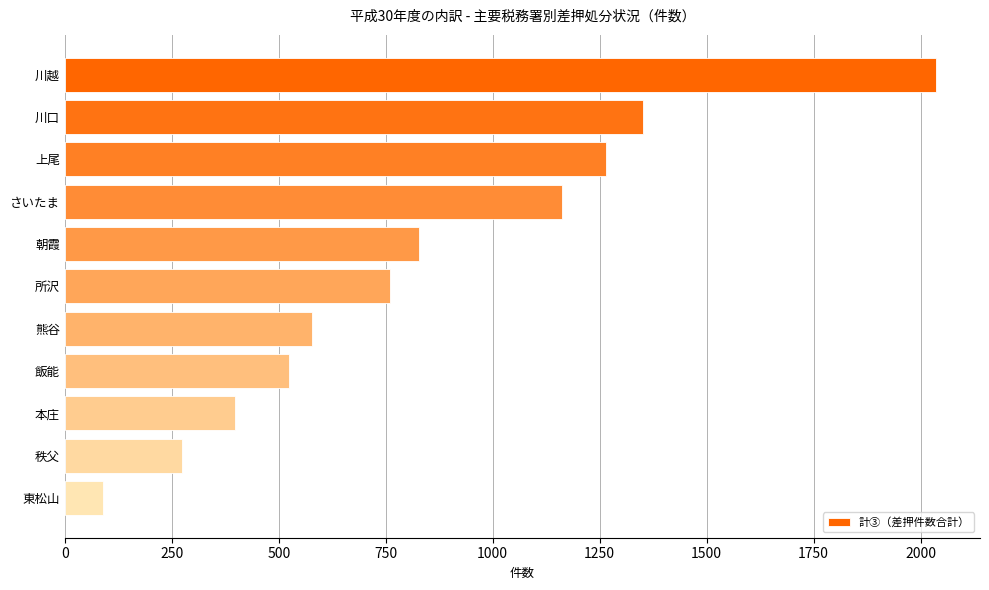

List the labels in order of value, largest first.

川越, 川口, 上尾, さいたま, 朝霞, 所沢, 熊谷, 飯能, 本庄, 秩父, 東松山